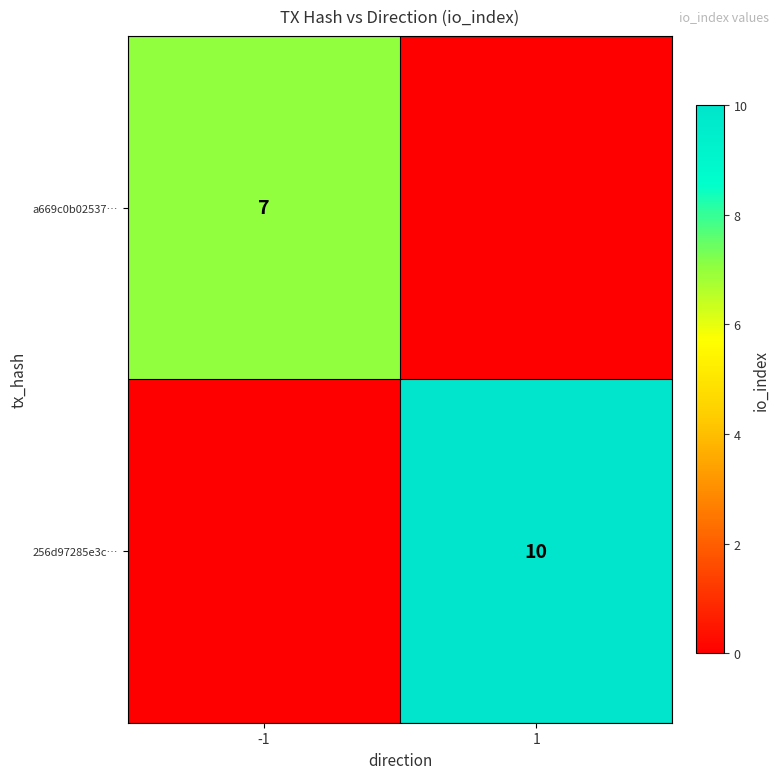

What is the maximum value shown in the chart?

10